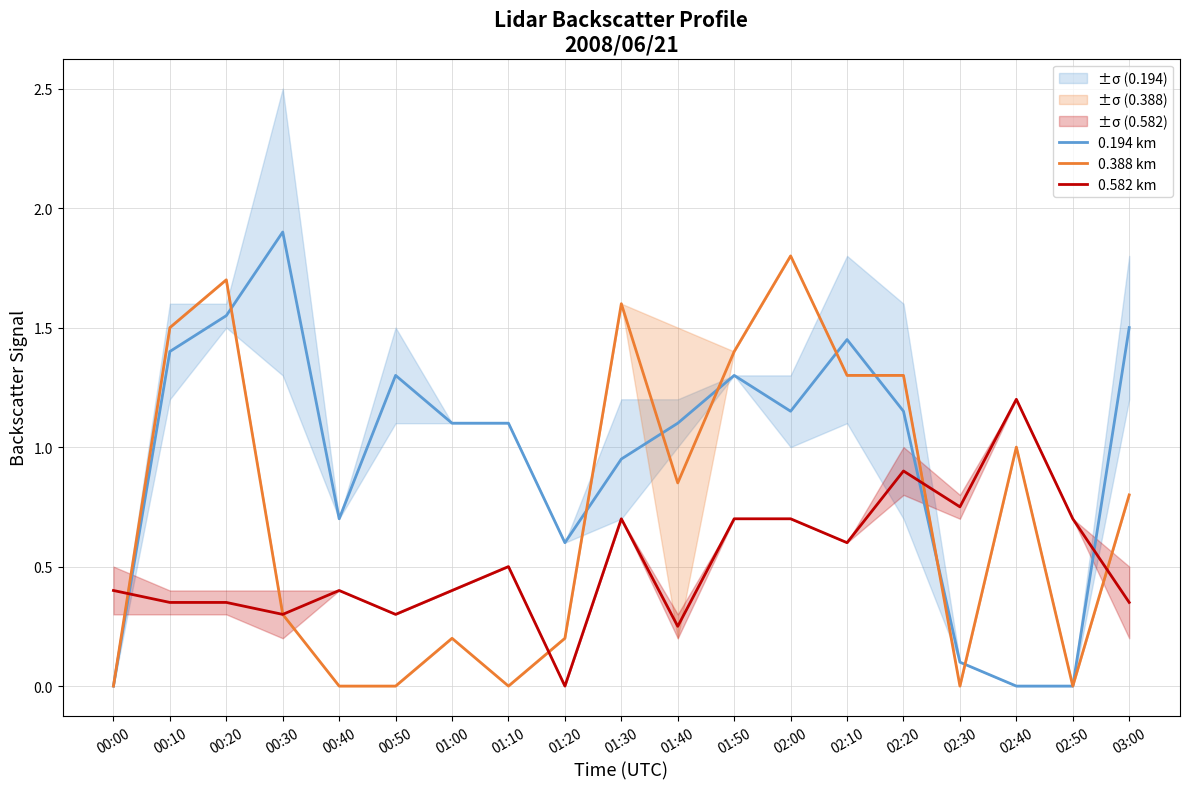

Where do 0.194 km and 0.582 km first cross each other?

00:00 and 00:10